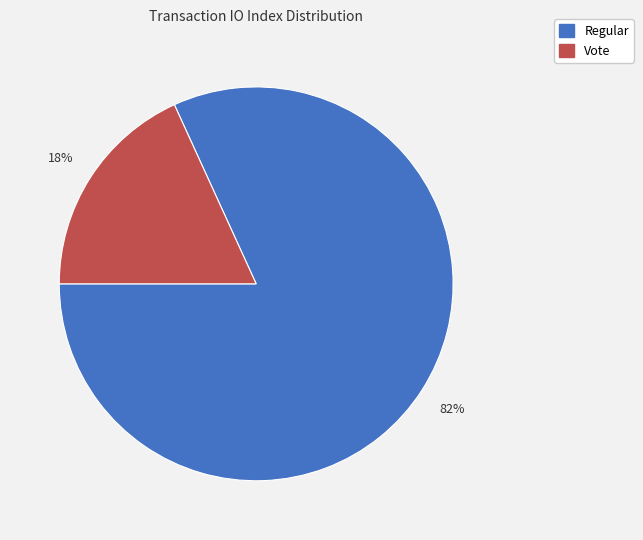

Is there any slice that represents more than half of the pie?

Yes